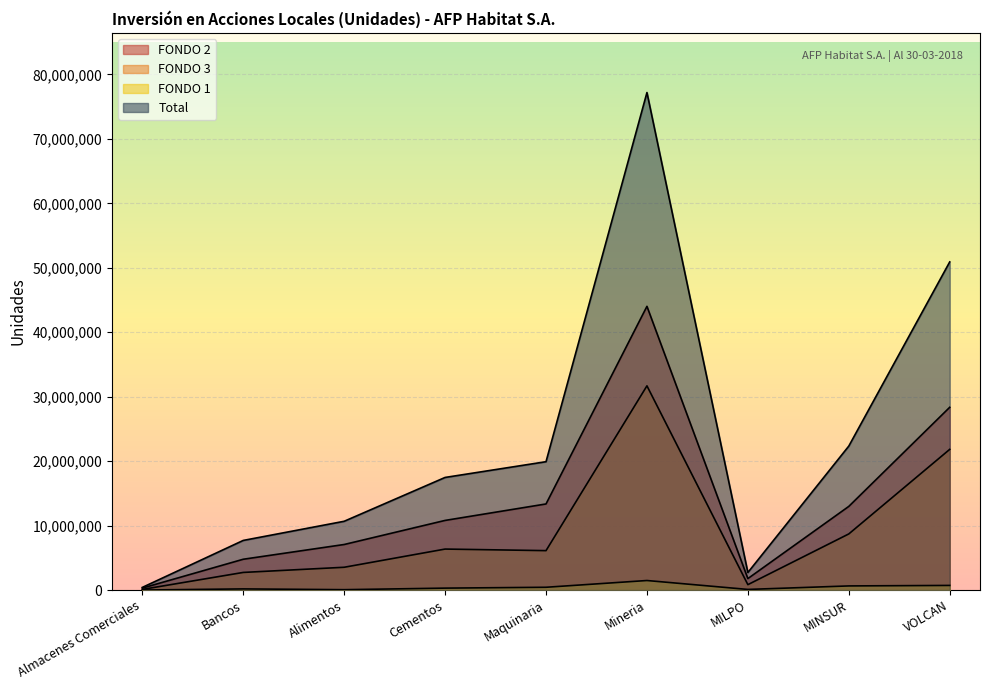

True or false: Total and FONDO 2 intersect in this chart.

False